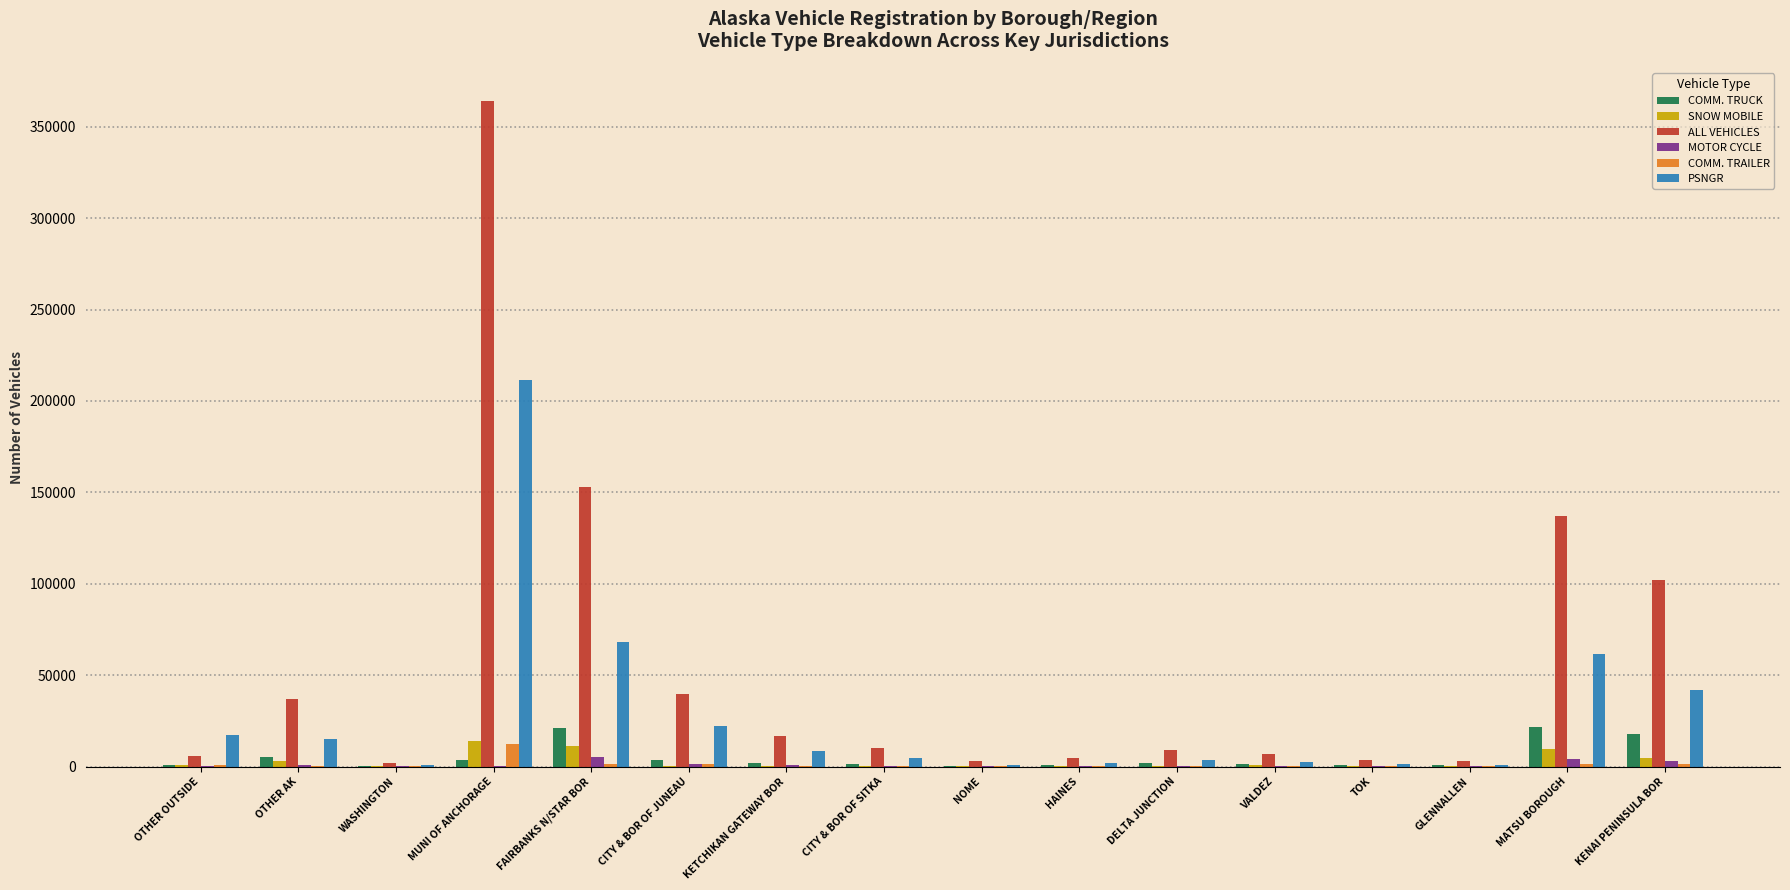

Is the value of MOTOR CYCLE at VALDEZ greater than the value of PSNGR at CITY & BOR OF JUNEAU?

No